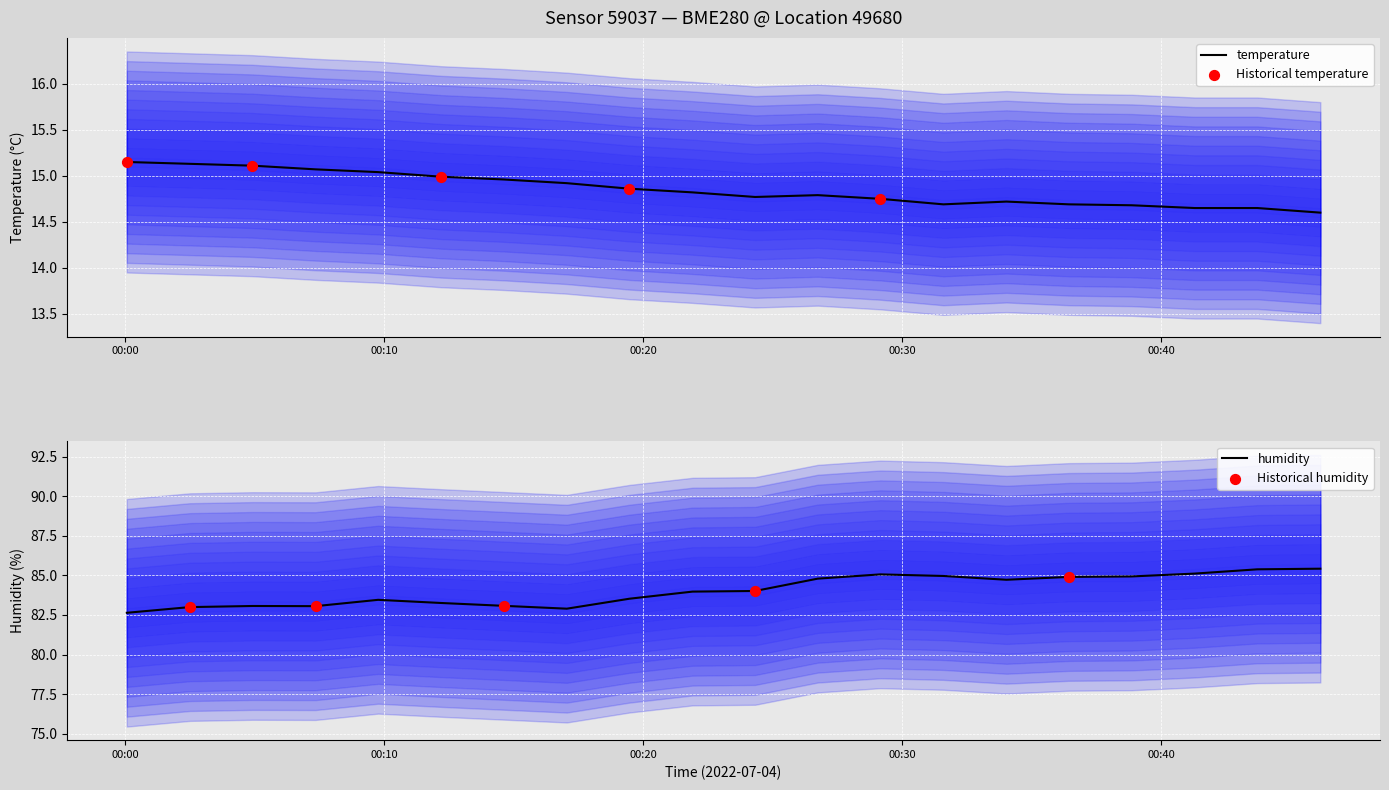

Which series contains the highest Y value?

humidity